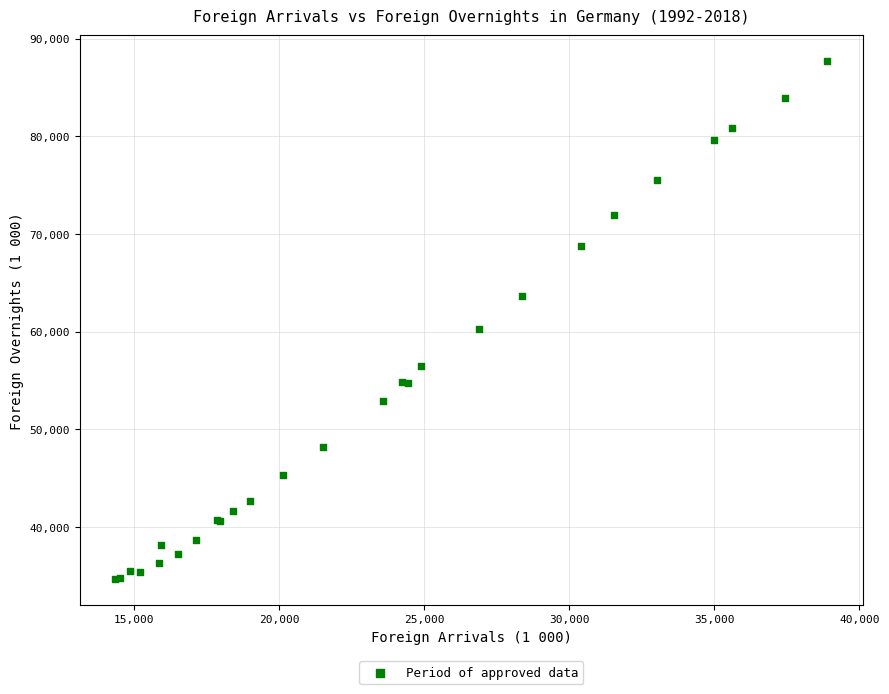

What Y value in the scatter plot is closest to 61197?

60305.0